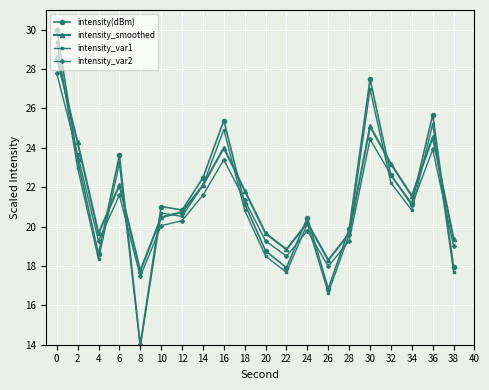

What value does the intensity_var1 series have at 8?

13.9